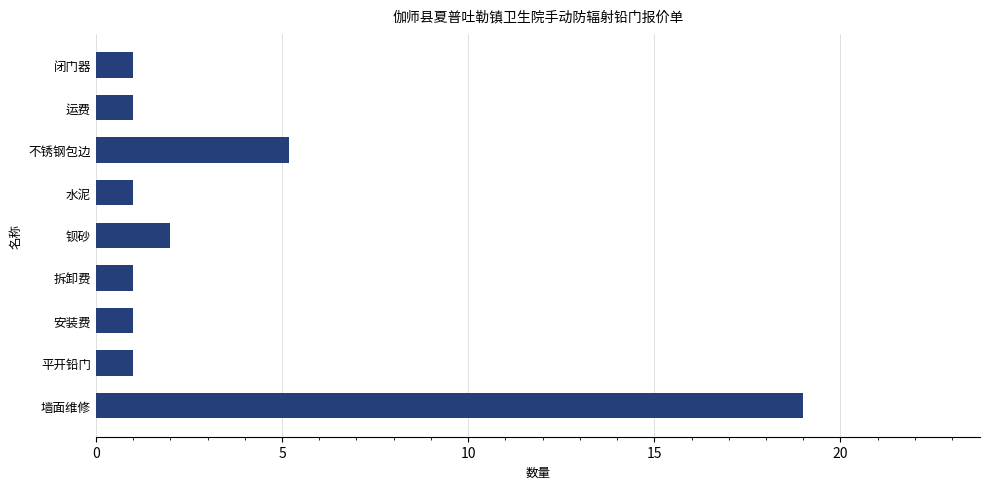

What is the maximum value shown in the chart?

19.0